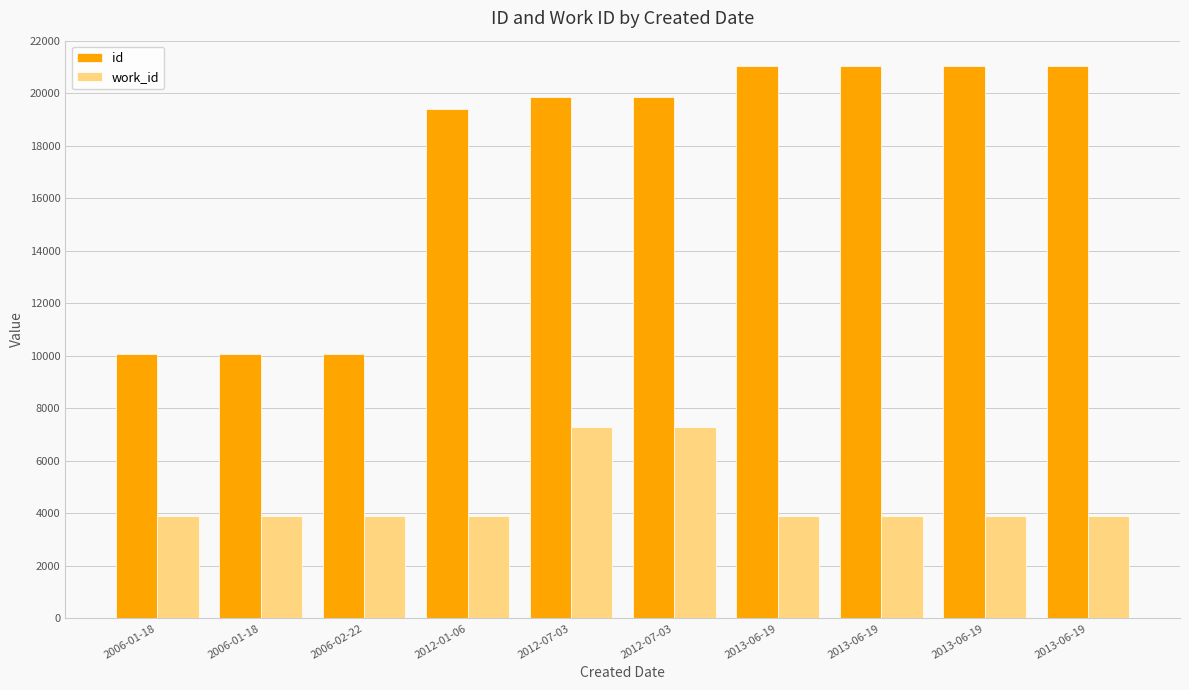

How many data points does each series have?

10